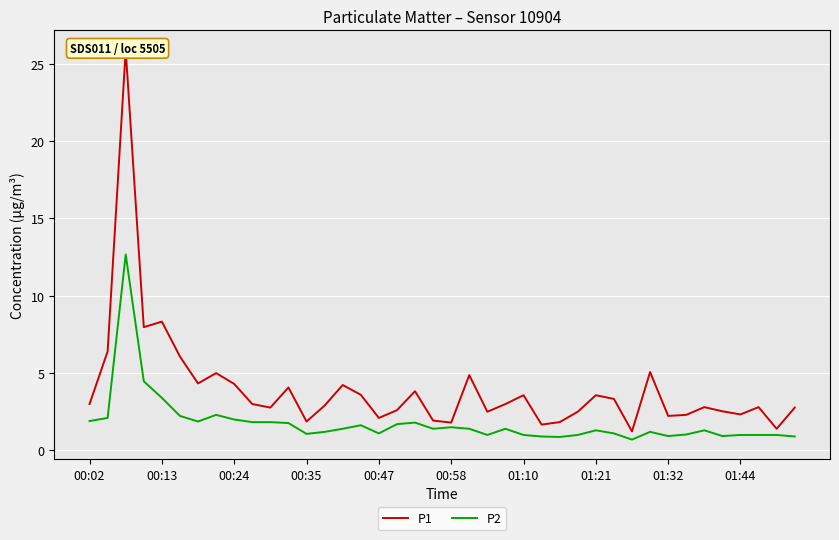

What is the highest value of the P1 series?

25.9